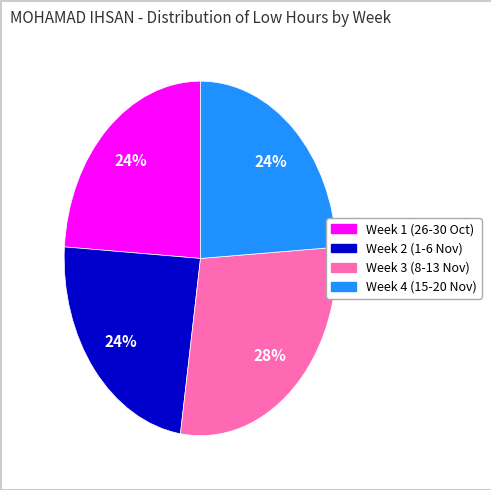

Does any single category account for the majority?

No